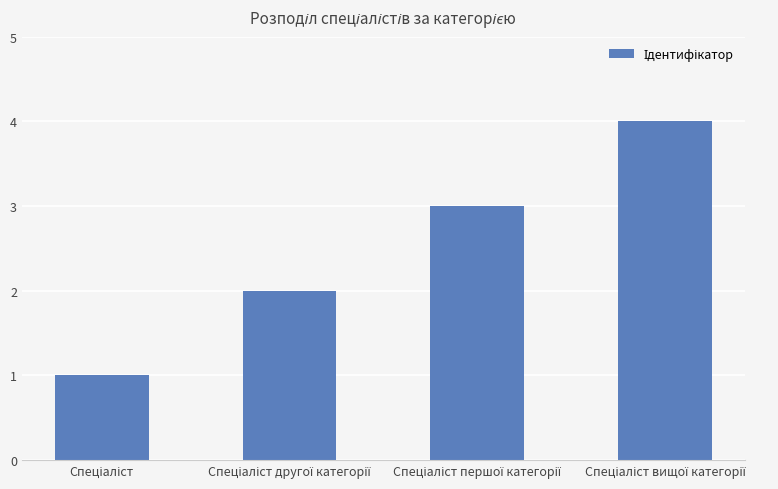

What is the greatest value displayed?

4